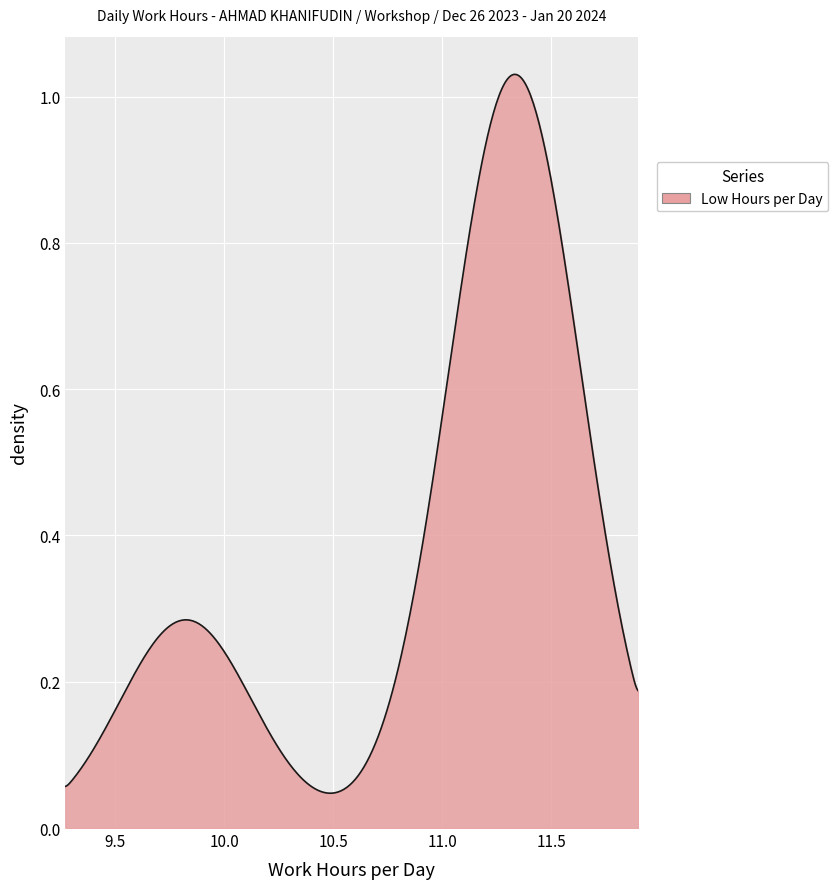

Does the chart display data point markers on the line(s)?

No